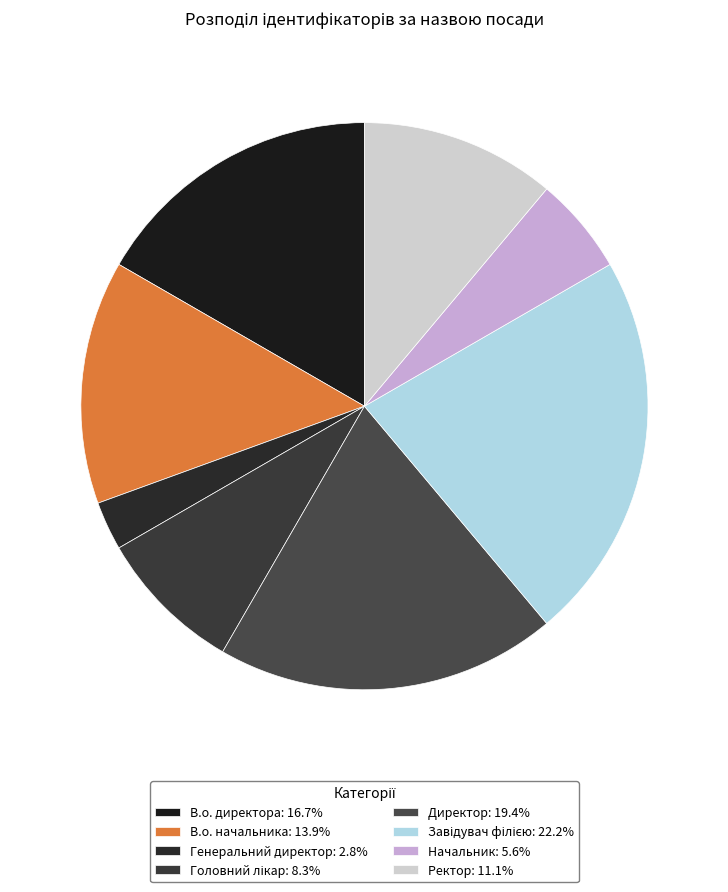

Which category has the smallest portion of the pie?

Генеральний директор